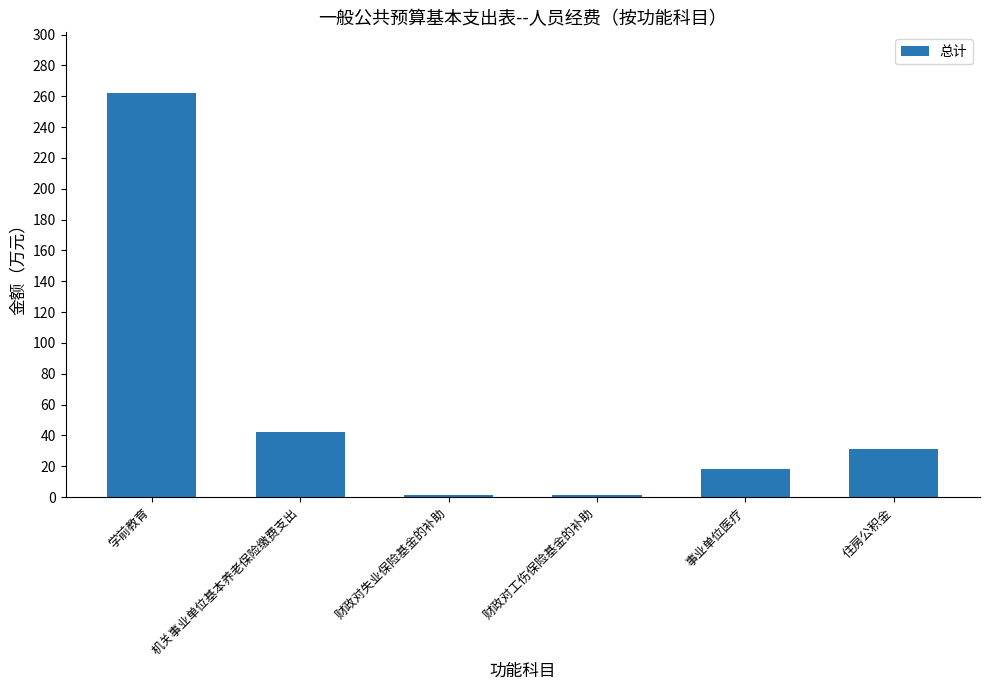

Reading right to left, transcribe all the data shown in this chart.

住房公积金=31.5	事业单位医疗=17.9	财政对工伤保险基金的补助=1.5	财政对失业保险基金的补助=1.5	机关事业单位基本养老保险缴费支出=41.9	学前教育=262.1